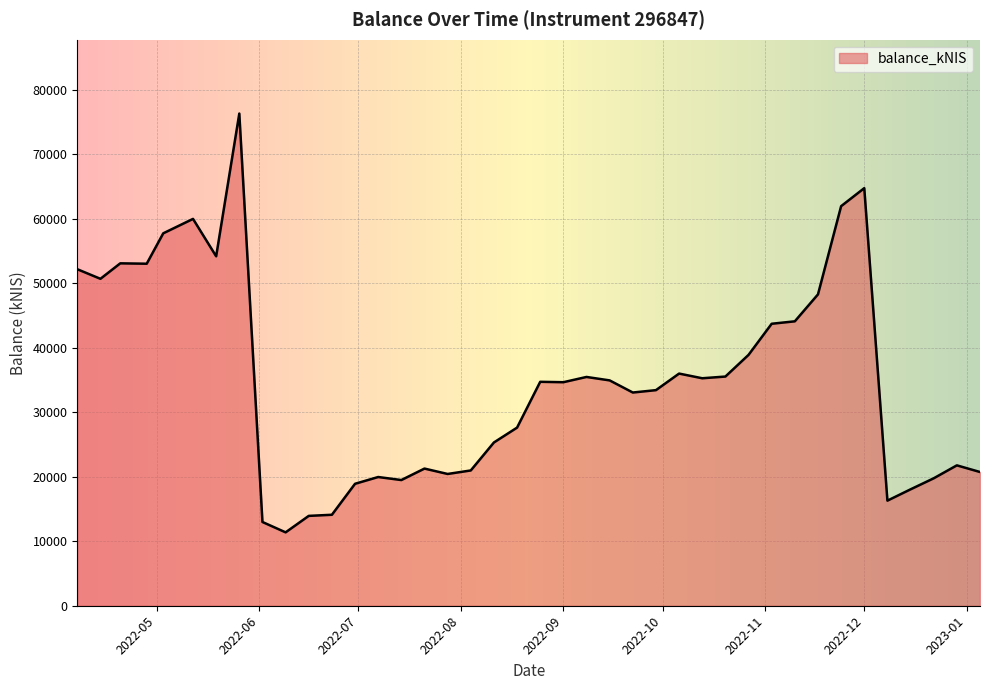

What is the smallest value displayed?

11375.9